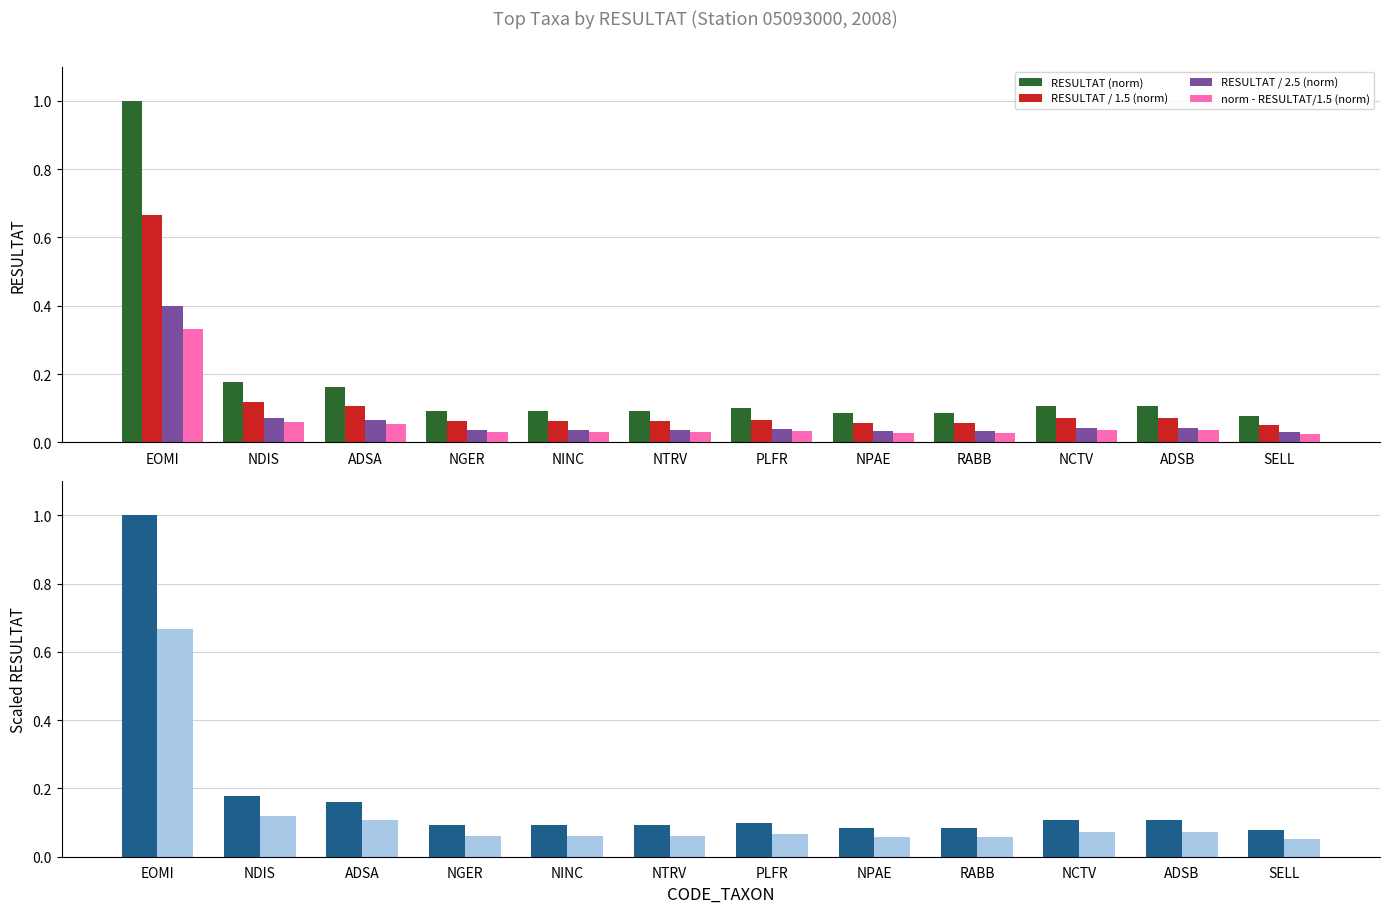

What is the value of the RESULTAT (norm) bar at the 11th from the left?

0.1